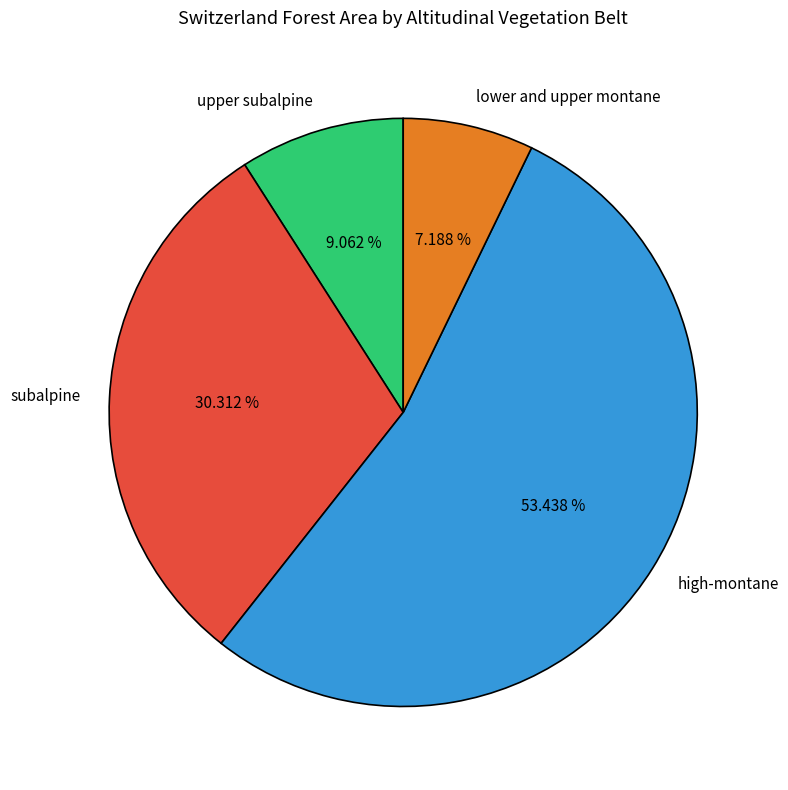

Is the sum of subalpine and lower and upper montane greater than half?

No